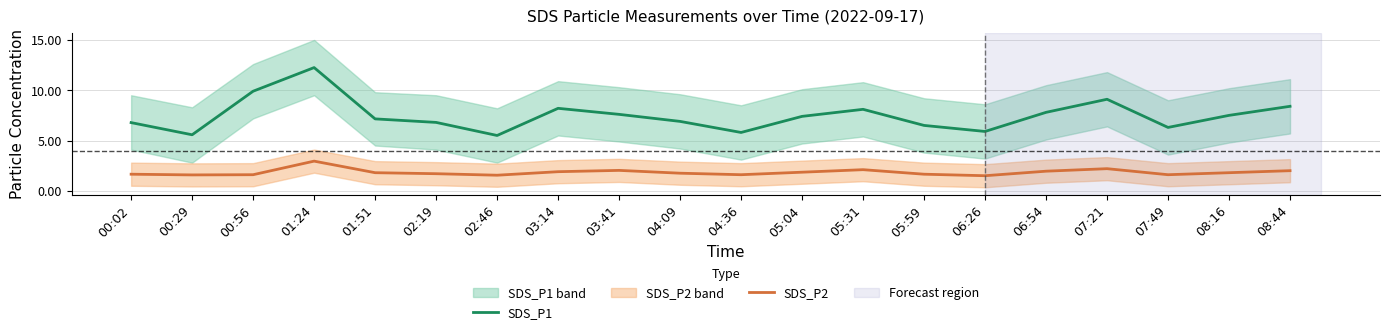

Reading left to right, list all the values displayed in this chart.

SDS_P1: 6.8	5.6	9.9	12.2	7.2	6.8	5.5	8.2	7.6	6.9	5.8	7.4	8.1	6.5	5.9	7.8	9.1	6.3	7.5	8.4
SDS_P2: 1.6	1.6	1.6	3.0	1.8	1.7	1.6	1.9	2.0	1.8	1.6	1.9	2.1	1.6	1.5	1.9	2.2	1.6	1.8	2.0